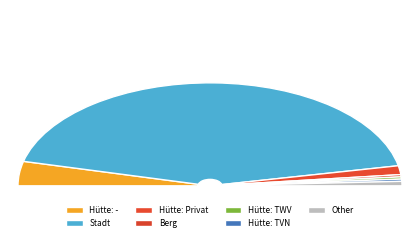

True or false: Stadt accounts for 86% of the total.

True